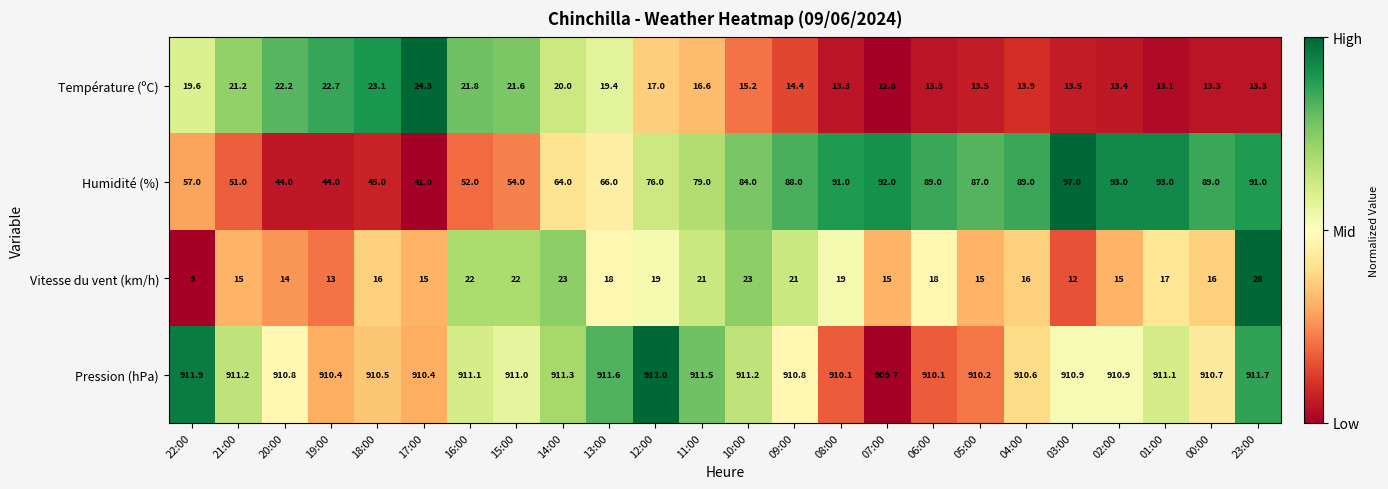

The Humidité (%) series shows 16.2 at 12:00. True or false?

False